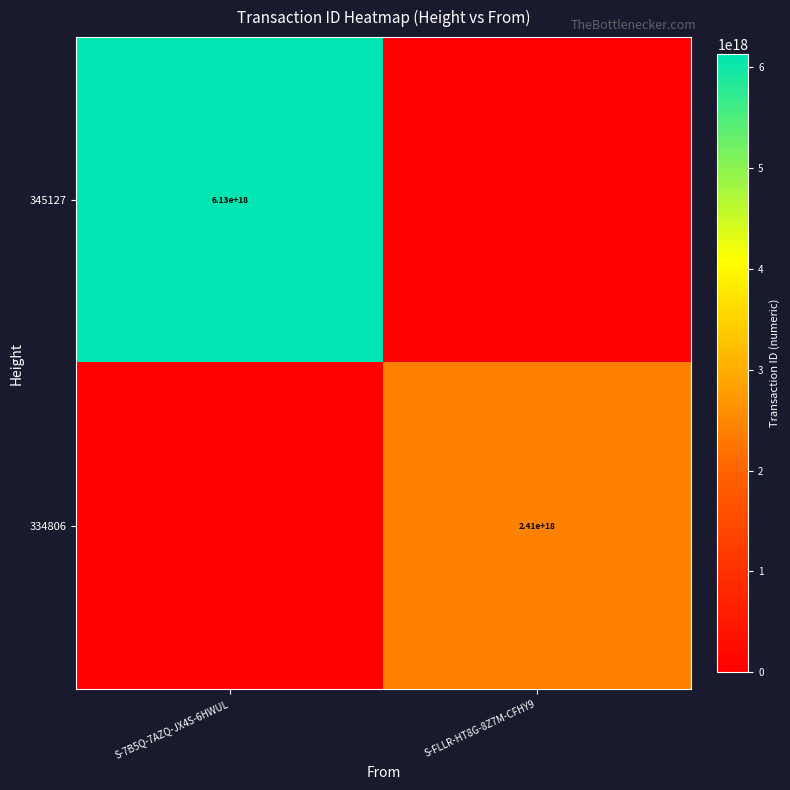

How many categories are shown in the chart?

2